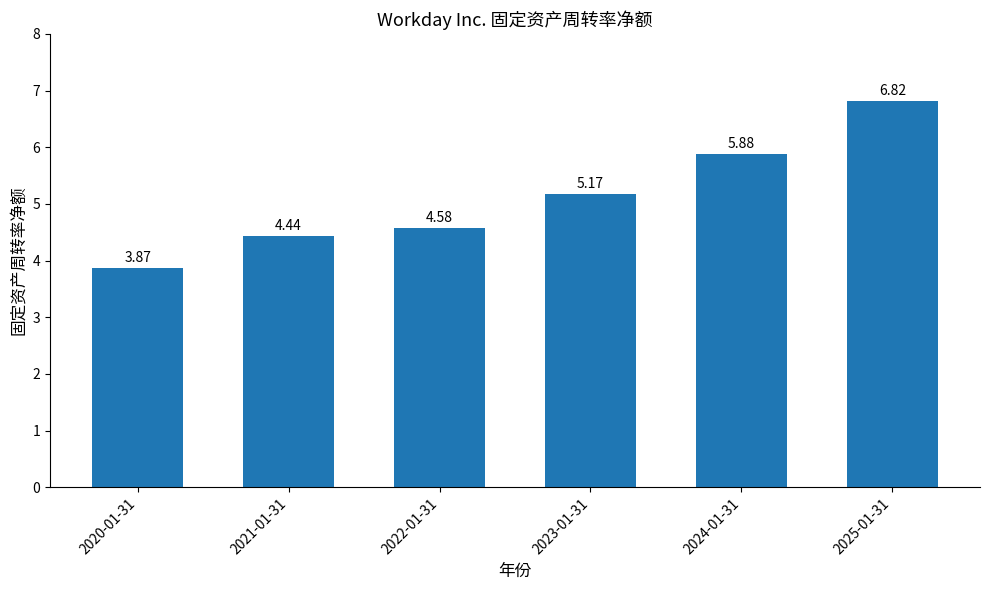

Approximately how many times larger is the value at 2022-01-31 compared to 2020-01-31?

1.2